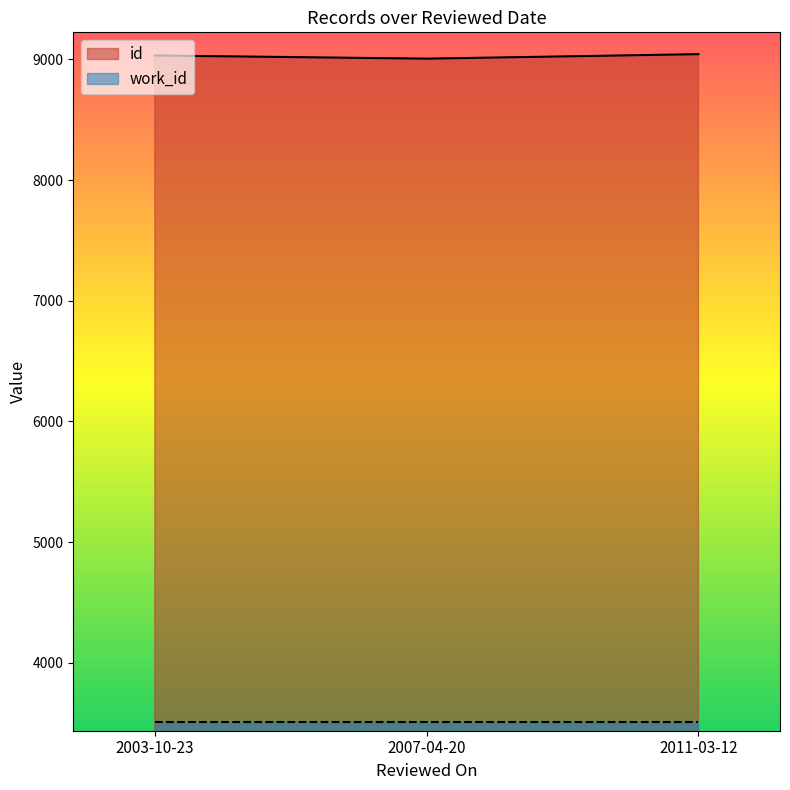

Which series has the largest total across all categories?

id